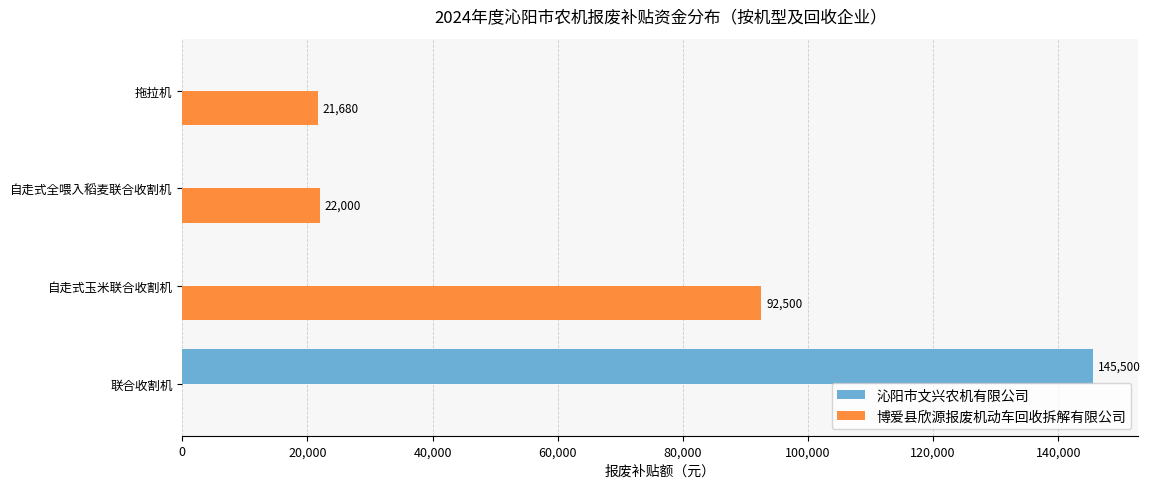

The 沁阳市文兴农机有限公司 series shows 0 at 拖拉机. True or false?

True